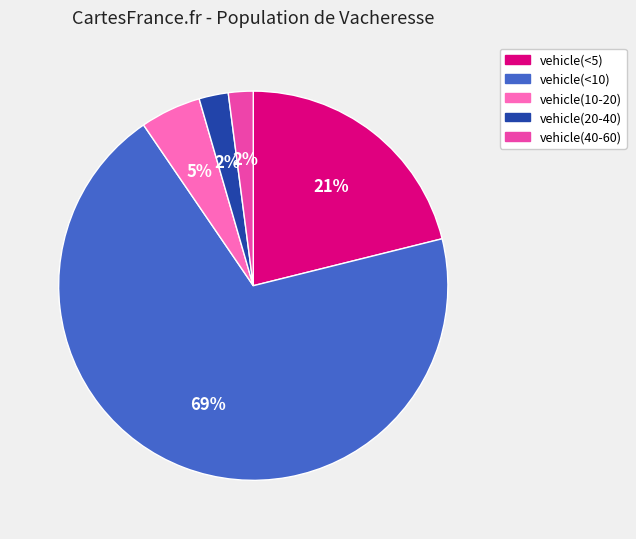

Do vehicle(10-20) and vehicle(<5) together represent more than half of the pie?

No